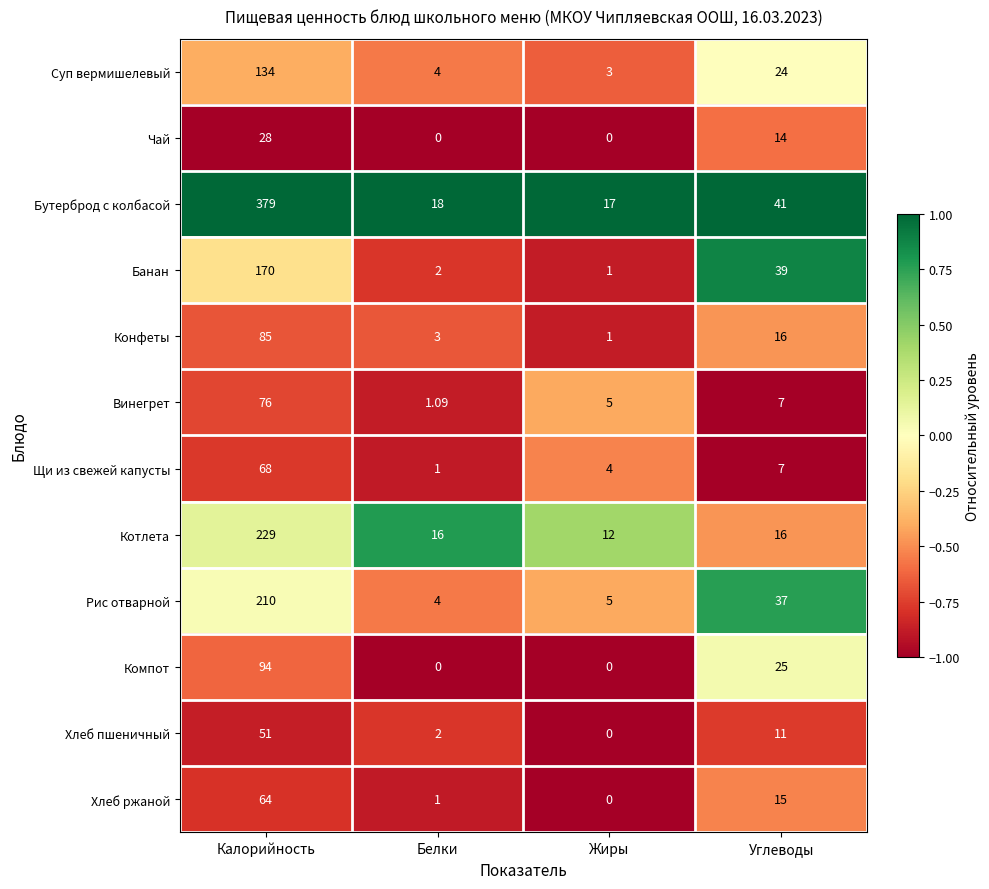

Rank the series by their maximum value, from highest to lowest.

Бутерброд с колбасой, Котлета, Рис отварной, Банан, Суп вермишелевый, Компот, Конфеты, Винегрет, Щи из свежей капусты, Хлеб ржаной, Хлеб пшеничный, Чай